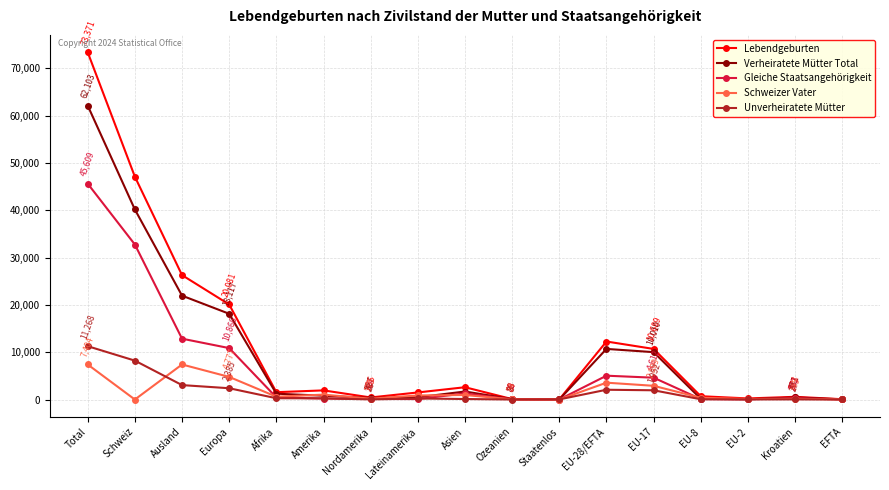

The value of Verheiratete Mütter Total at Schweiz is 18178. True or false?

False